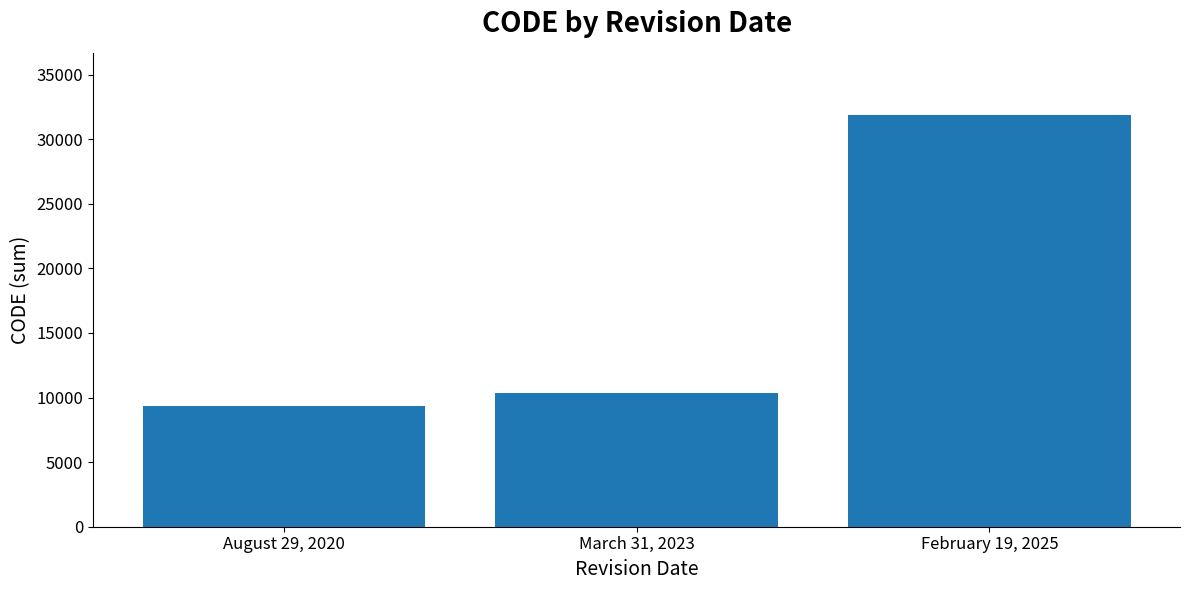

Reading right to left, extract all data points from this chart.

February 19, 2025=31897	March 31, 2023=10323	August 29, 2020=9375